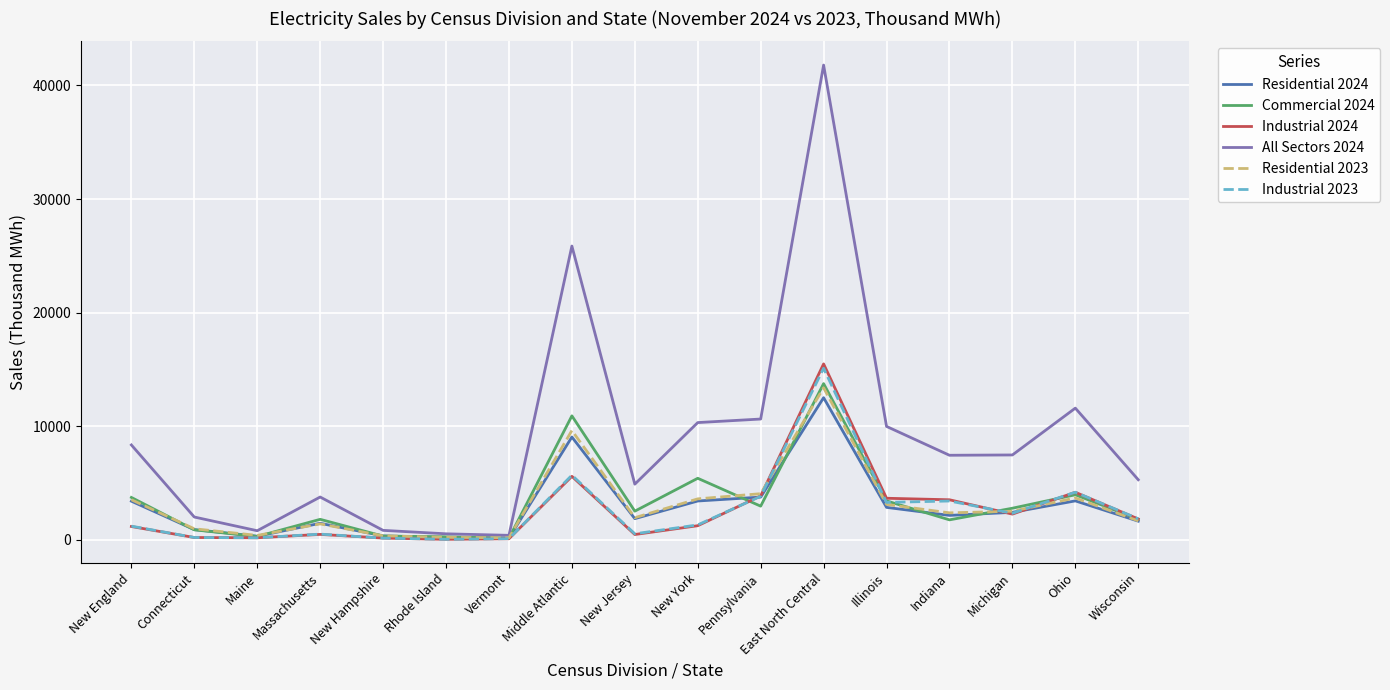

The Industrial 2024 series shows 1246 at New York. True or false?

True